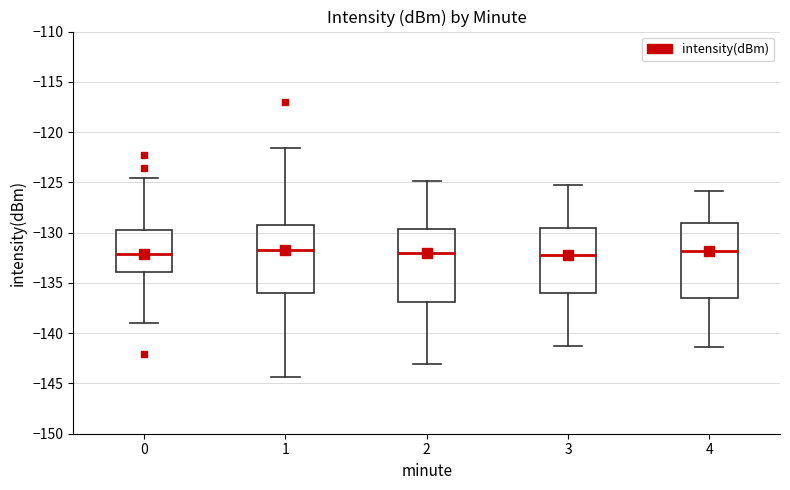

Reading left to right, read every box against the y-axis: the position of its median line, the range the box covers, and the ends of its whiskers. The values are not printed on the chart, so give them approximately, as read against the axis.

0: median -132.0, box -134.0 to -130.0, whiskers -139.0 to -124.5
1: median -131.5, box -136.0 to -129.0, whiskers -144.5 to -121.5
2: median -132.0, box -137.0 to -129.5, whiskers -143.0 to -125.0
3: median -132.0, box -136.0 to -129.5, whiskers -141.5 to -125.5
4: median -132.0, box -136.5 to -129.0, whiskers -141.5 to -126.0